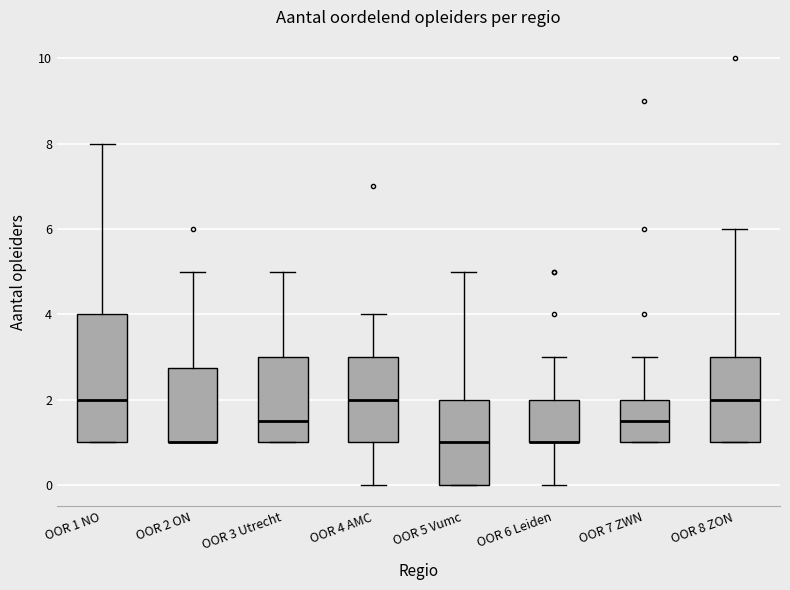

Reading left to right, transcribe this box plot: for each box, give where its median line is, the range the box spans, and where its two whiskers end, as read against the y-axis. The values are not printed on the chart, so give them approximately, as read against the axis.

OOR 1 NO: median 2.0, box 1.0 to 4.0, whiskers 1.0 to 8.0
OOR 2 ON: median 1.0 (drawn on the box's lower edge), box 1.0 to 2.8, whiskers 1.0 to 5.0
OOR 3 Utrecht: median 1.6, box 1.0 to 3.0, whiskers 1.0 to 5.0
OOR 4 AMC: median 2.0, box 1.0 to 3.0, whiskers 0.0 to 4.0
OOR 5 Vumc: median 1.0, box 0.0 to 2.0, whiskers 0.0 to 5.0
OOR 6 Leiden: median 1.0 (drawn on the box's lower edge), box 1.0 to 2.0, whiskers 0.0 to 3.0
OOR 7 ZWN: median 1.6, box 1.0 to 2.0, whiskers 1.0 to 3.0
OOR 8 ZON: median 2.0, box 1.0 to 3.0, whiskers 1.0 to 6.0